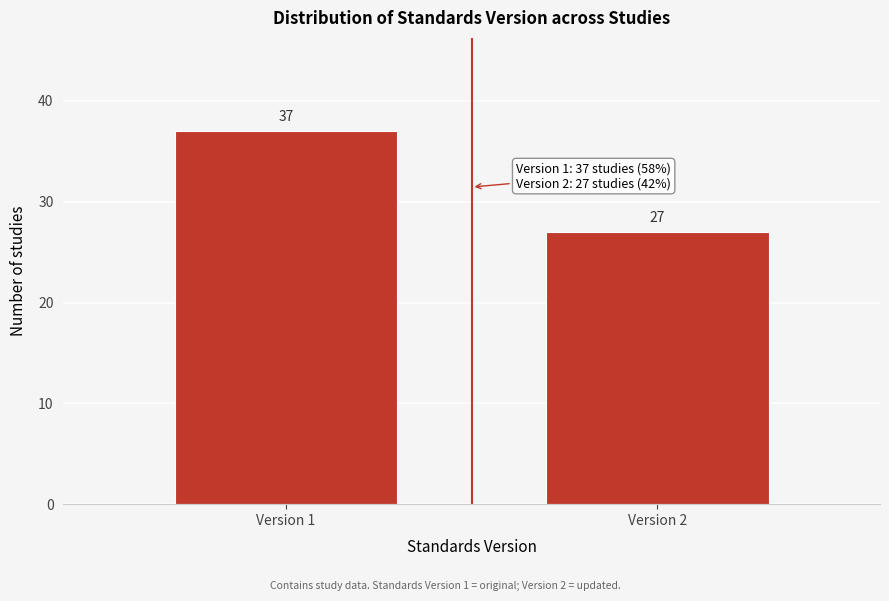

Reading left to right, transcribe all the data shown in this chart.

Version 1=37	Version 2=27